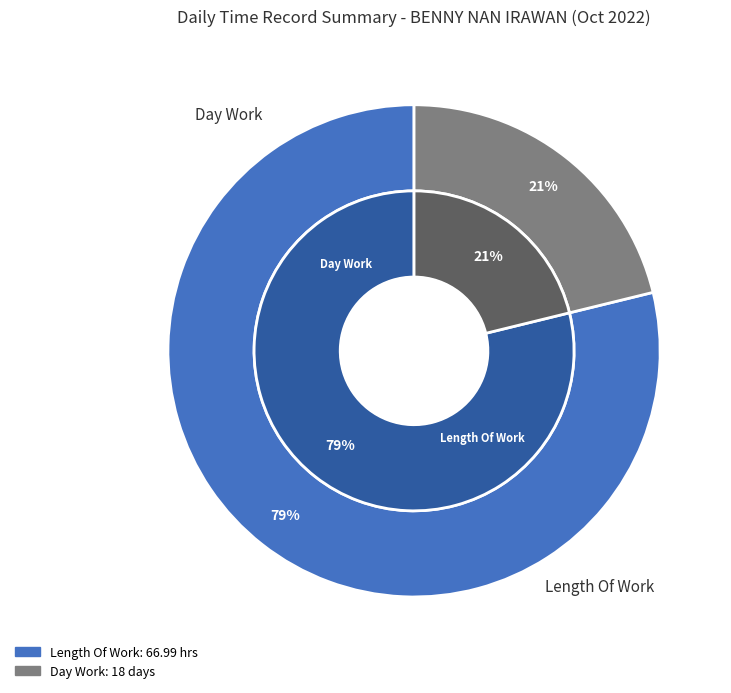

Is it true that Lates is 7% of the pie?

False